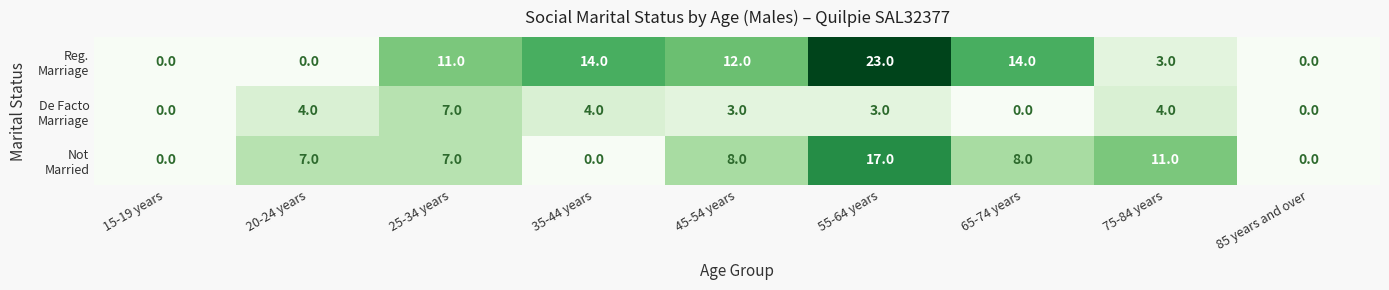

What is the greatest value displayed?

23